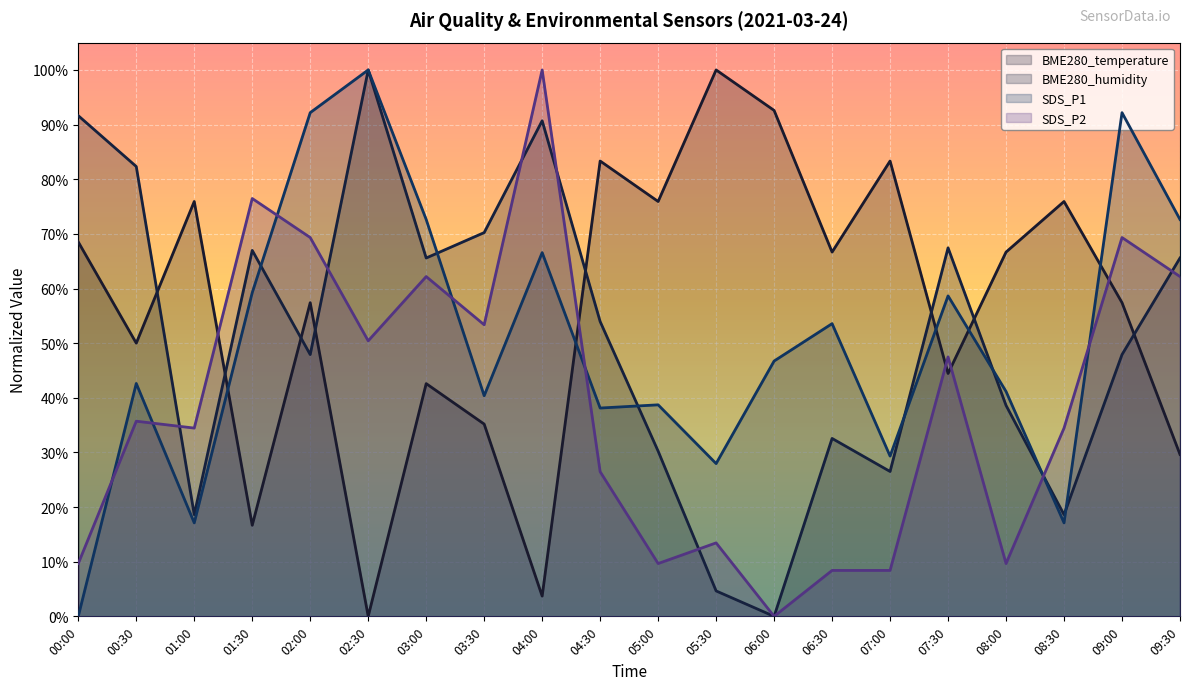

Rank the categories by BME280_humidity value from highest to lowest.

02:30, 00:00, 04:00, 00:30, 03:30, 07:30, 01:30, 03:00, 09:30, 04:30, 02:00, 09:00, 08:00, 06:30, 05:00, 07:00, 01:00, 08:30, 05:30, 06:00